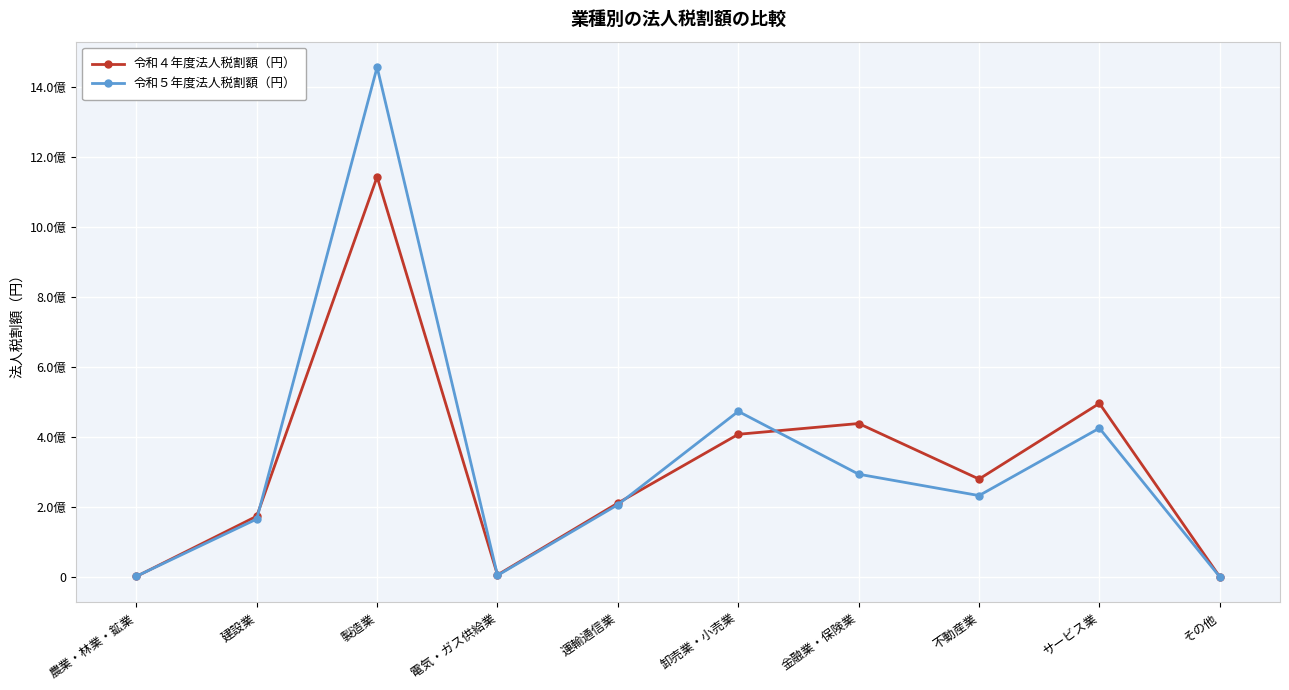

What are all the series names shown in the legend?

令和４年度法人税割額（円）, 令和５年度法人税割額（円）